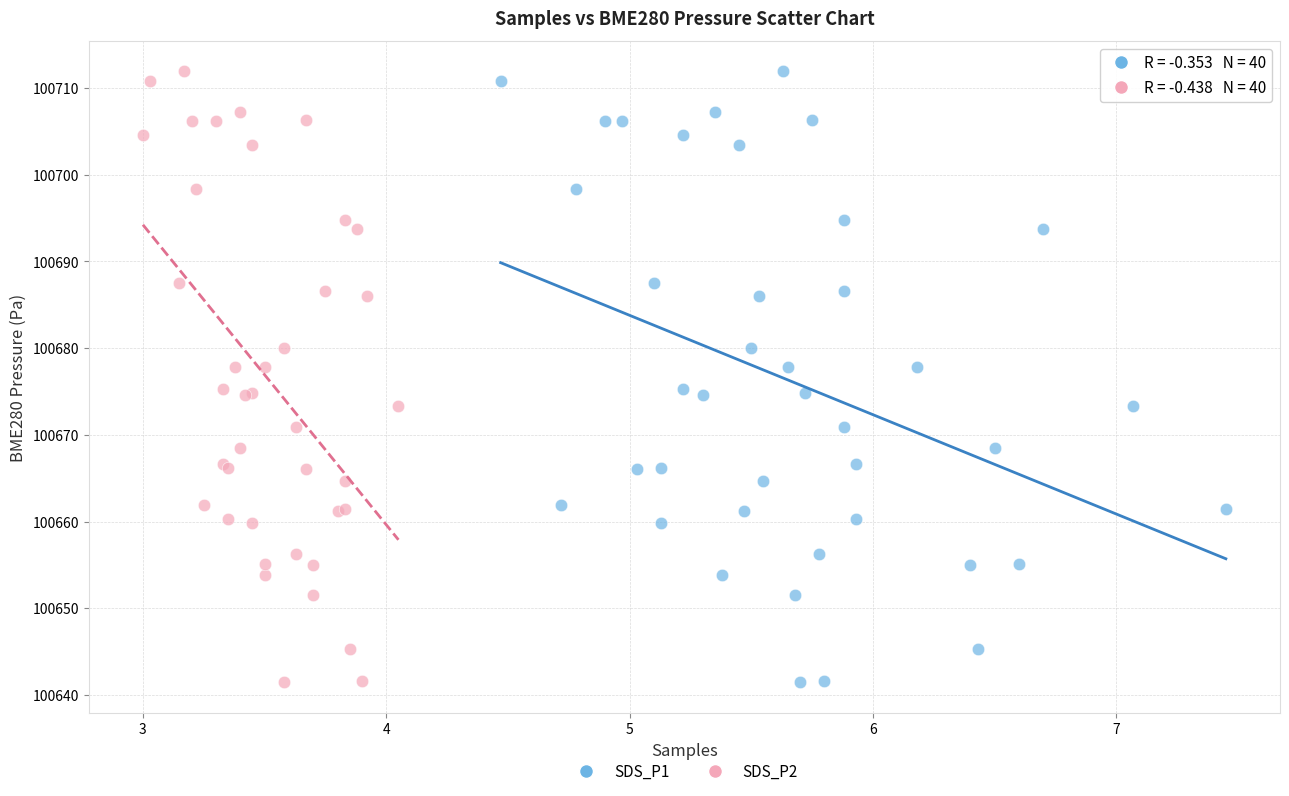

What are all the series names shown in the legend?

SDS_P1, SDS_P2